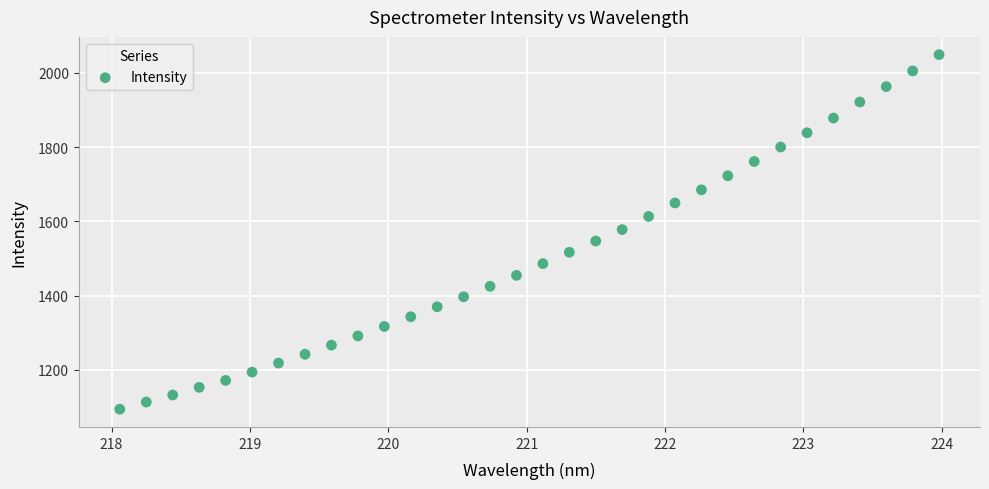

What is the range of Y values (max minus min)?

954.4